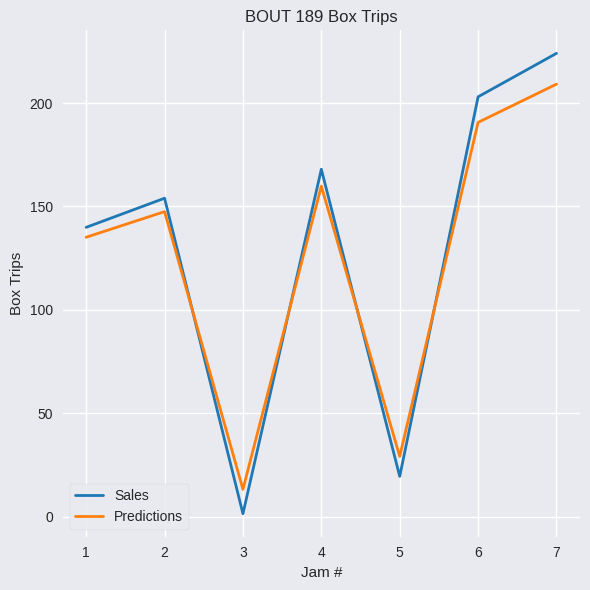

What are all the series names shown in the legend?

Sales, Predictions